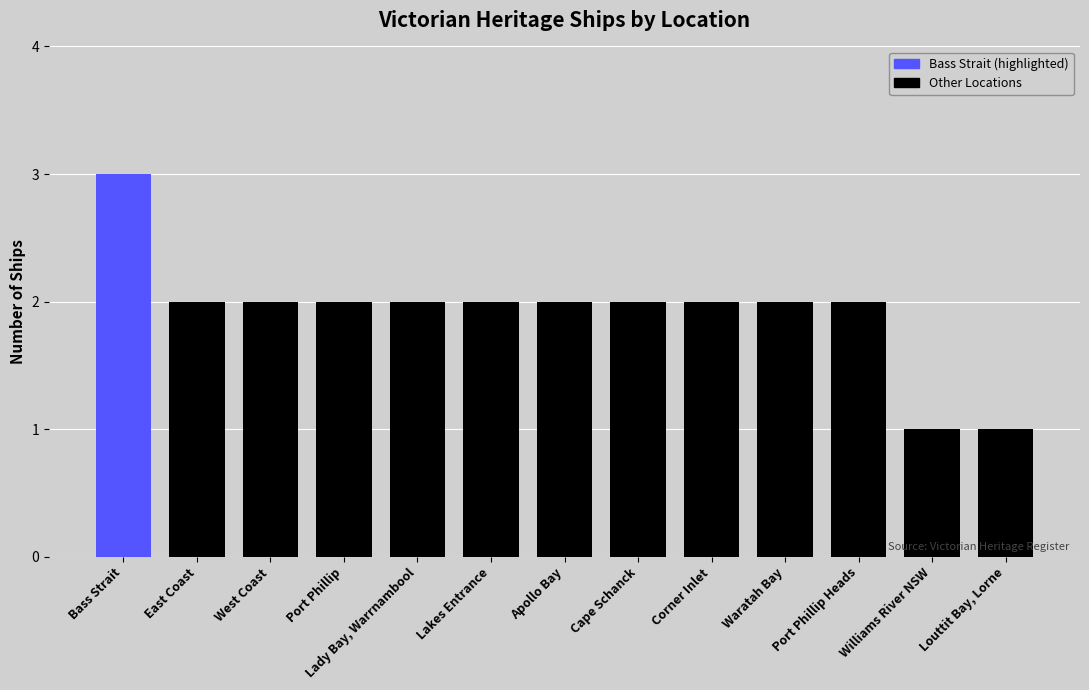

What is the change in value from West Coast to Williams River NSW?

-1